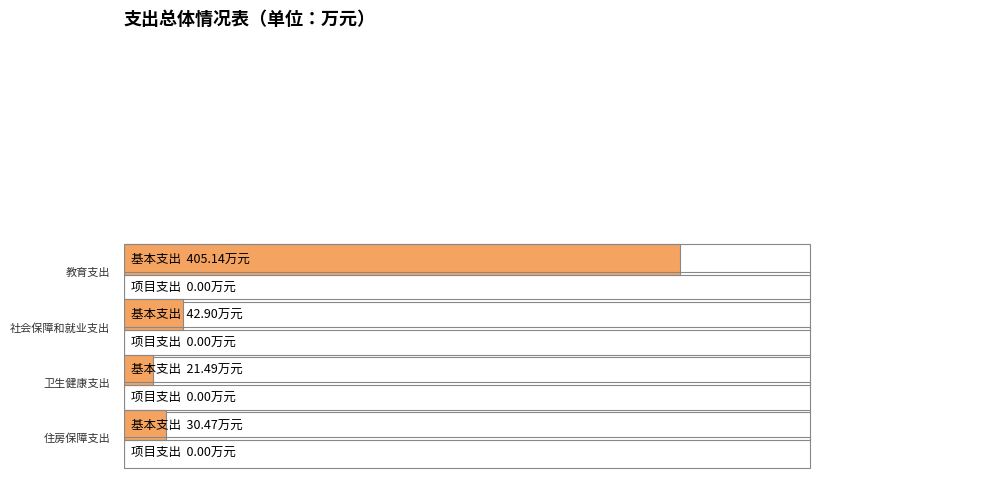

Rank the series by their average value, from highest to lowest.

基本支出, 项目支出